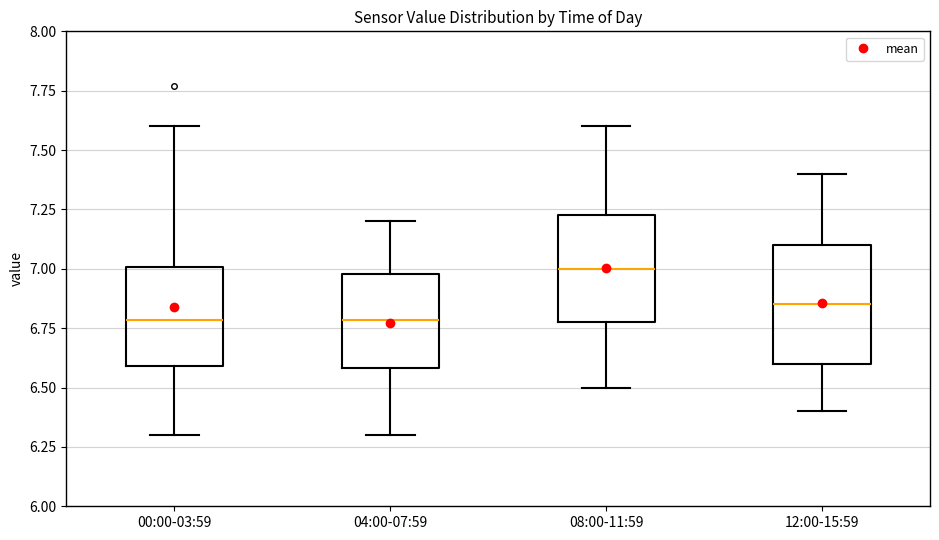

Where does the lower whisker of the box for 12:00-15:59 end on the y-axis? The values are not printed on the chart, so give them approximately, as read against the axis.

6.40